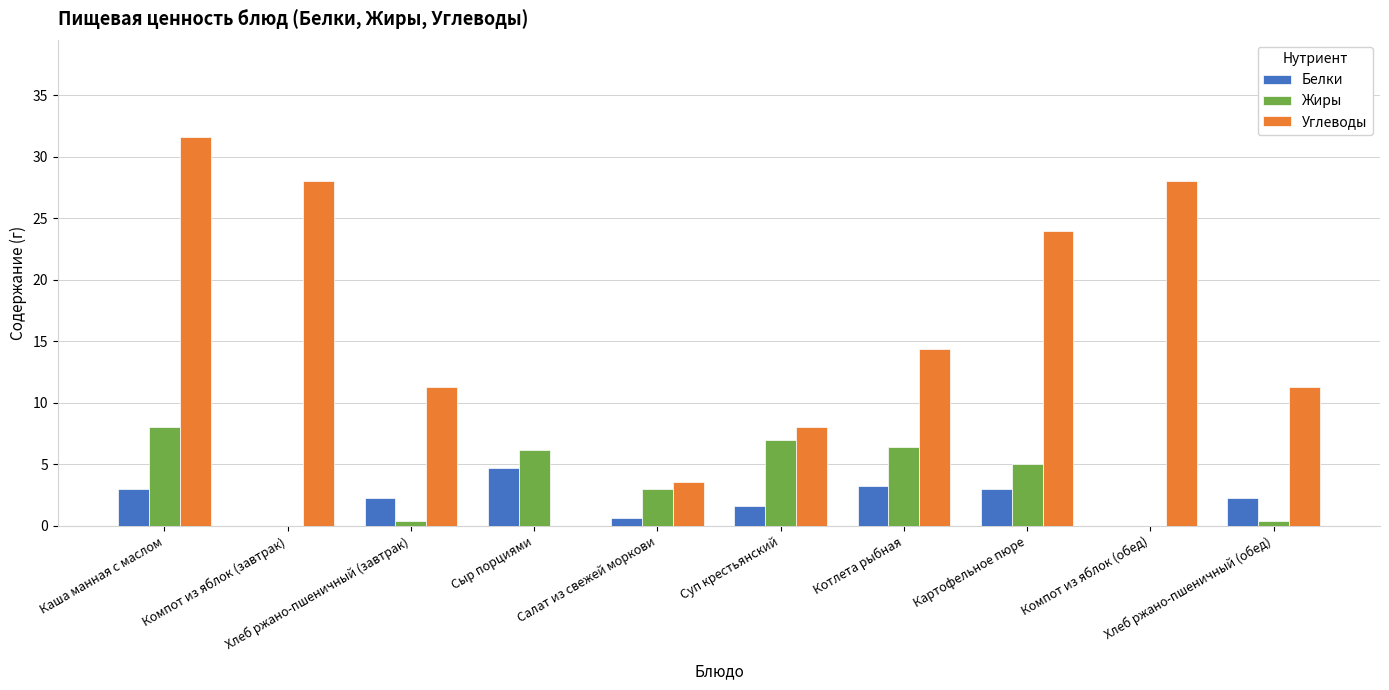

Is it true that Углеводы equals 7.3 at Хлеб ржано-пшеничный (завтрак)?

False